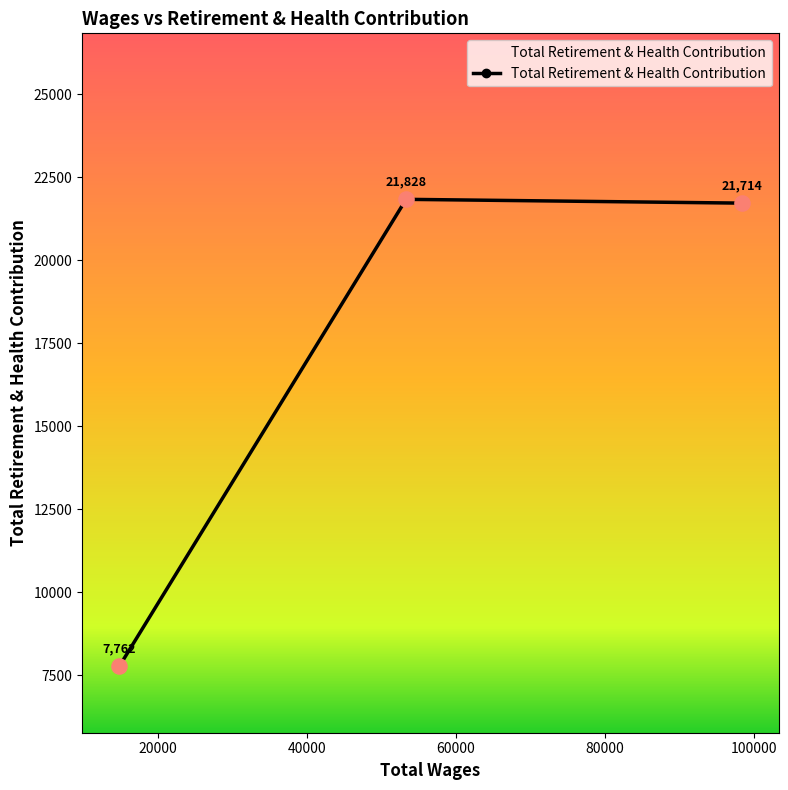

What is the value of the 1st point from the left?

7762